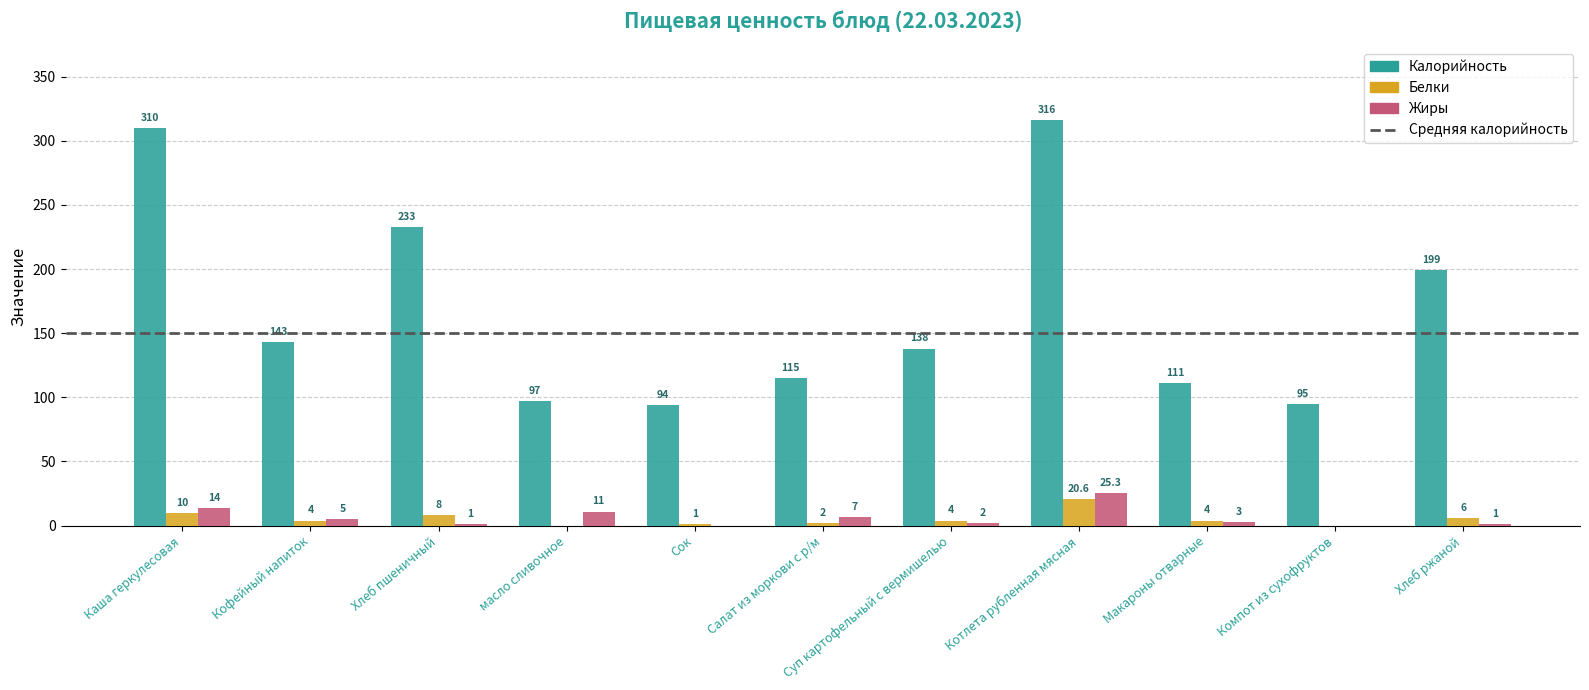

What is the sum of all Жиры values?

69.3